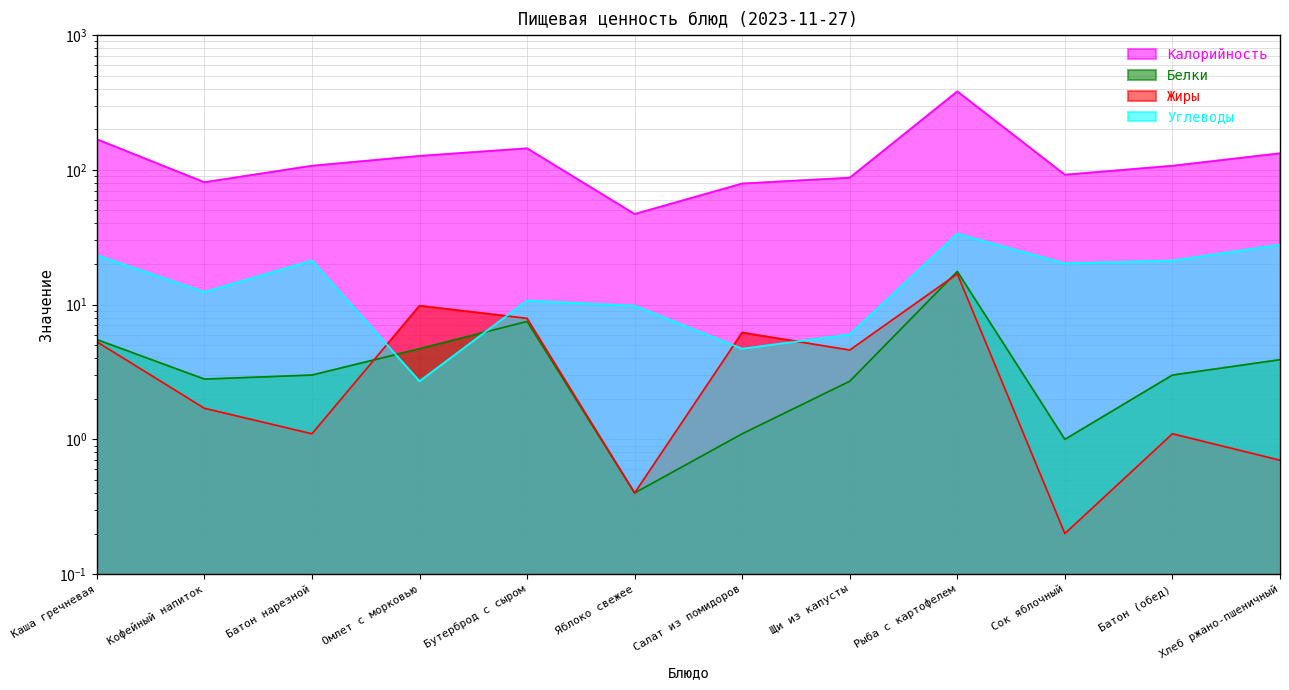

What is the value of the Углеводы point at the 9th from the left?

33.5